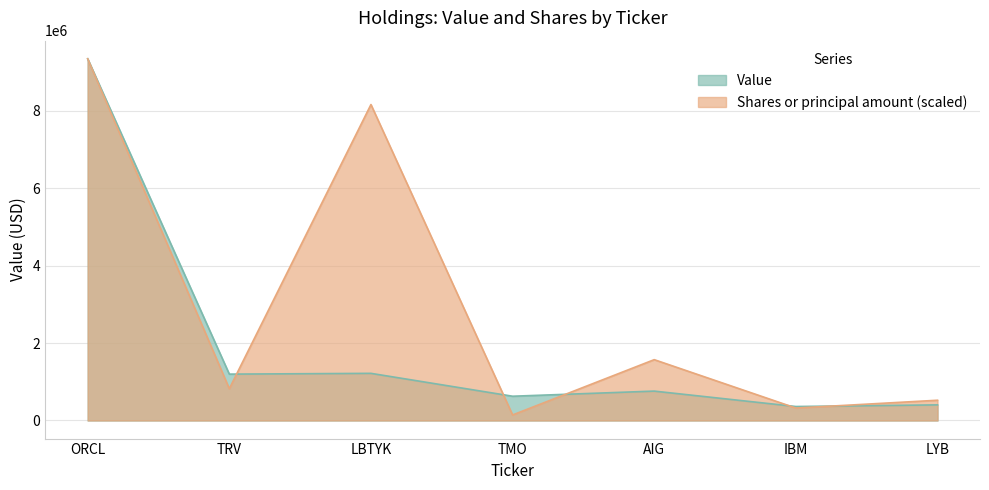

What is the difference between the highest and lowest values at LBTYK?

6946295.8